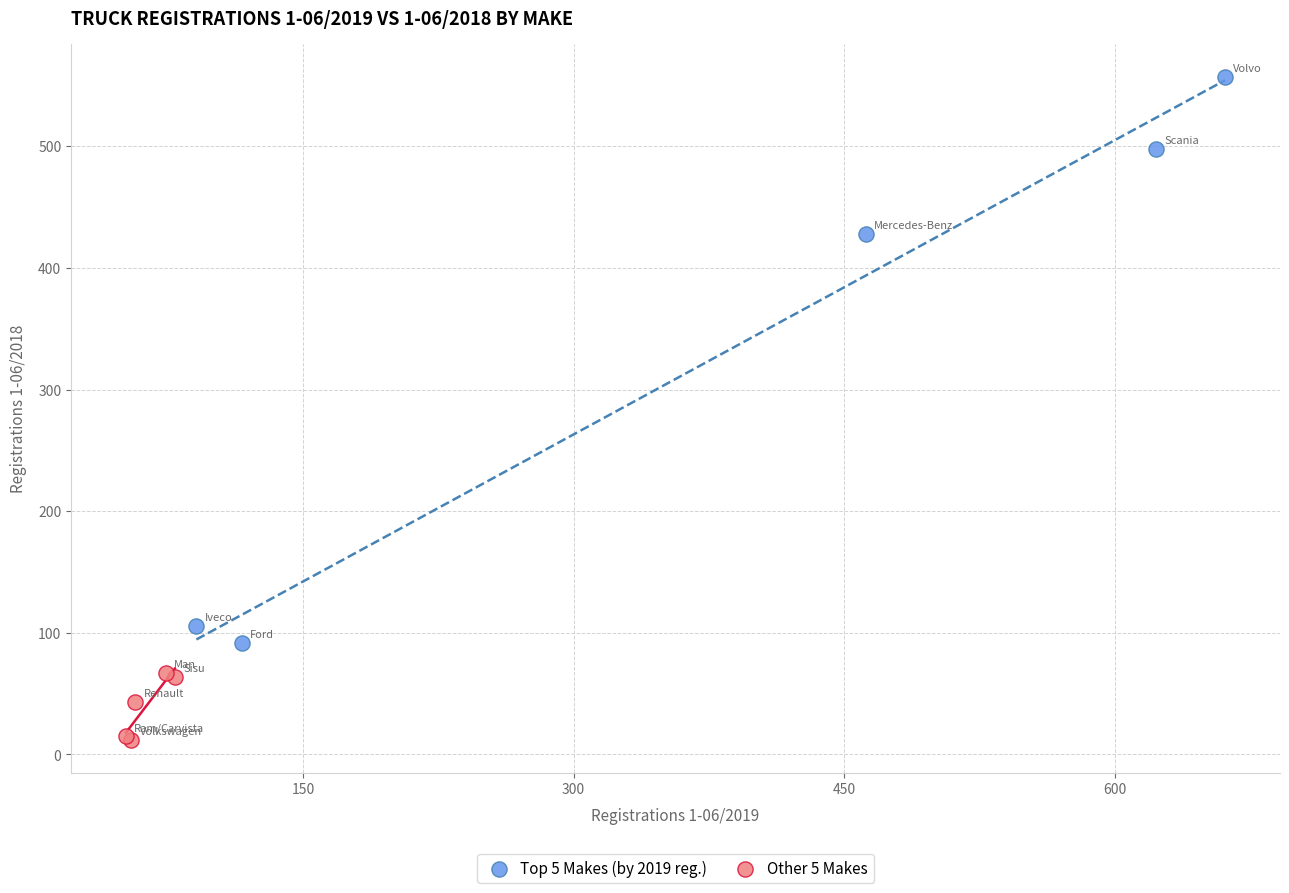

Which series has the largest Y range (max minus min)?

Top 5 Makes (by 2019 reg.)